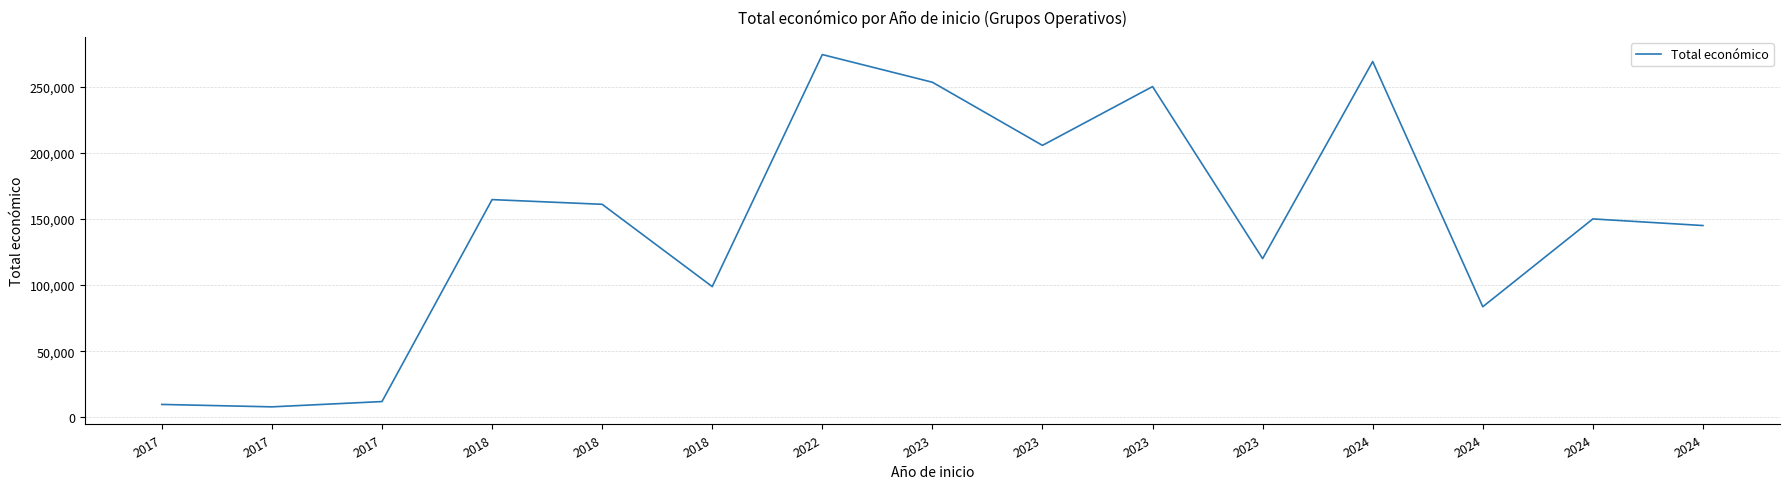

True or false: the data shows 432555 at 2024.

False